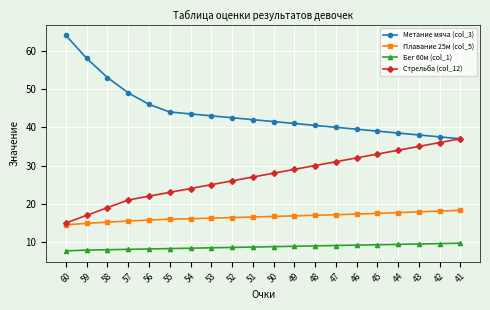

True or false: Бег 60м (col_1) and Стрельба (col_12) intersect in this chart.

False